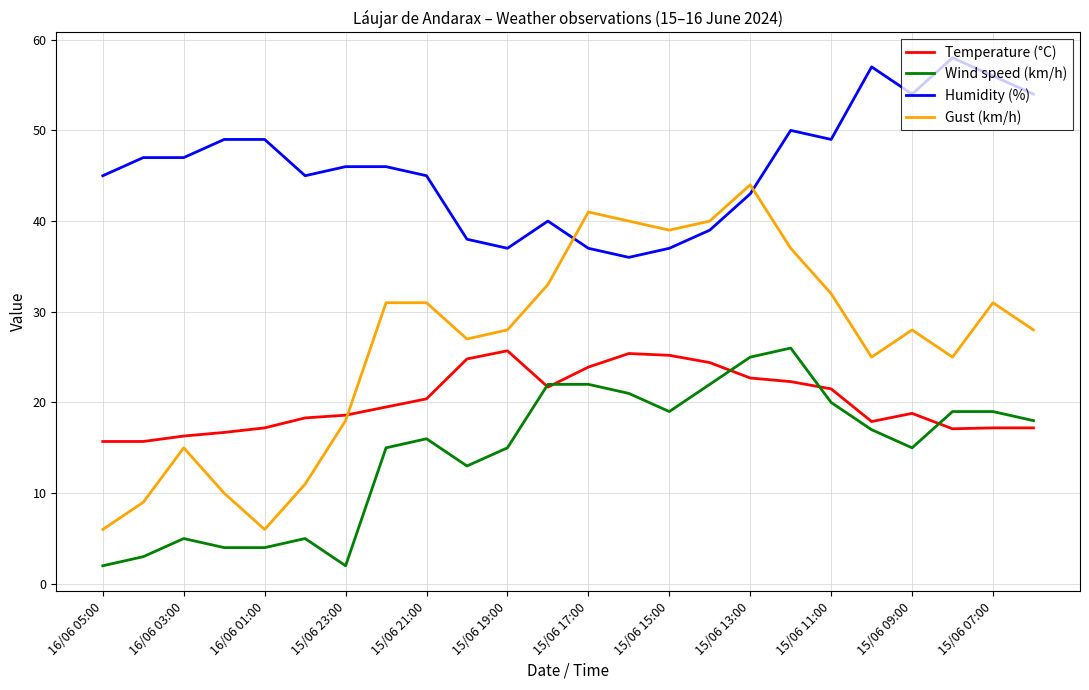

True or false: Humidity (%) has more than 1 interior local peaks.

True